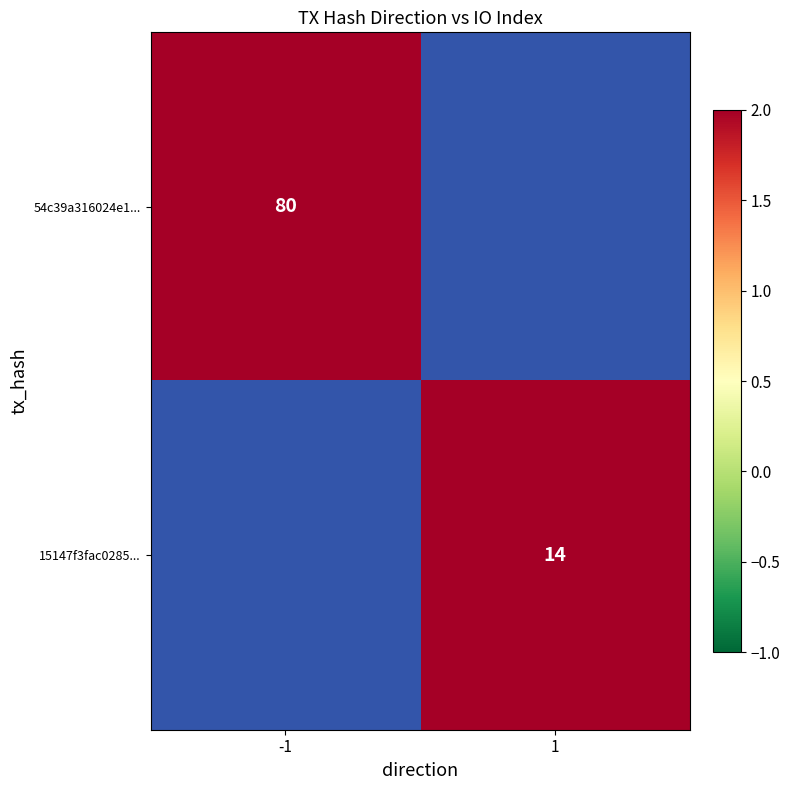

Is it true that 54c39a316024e1... equals 44 at -1?

False